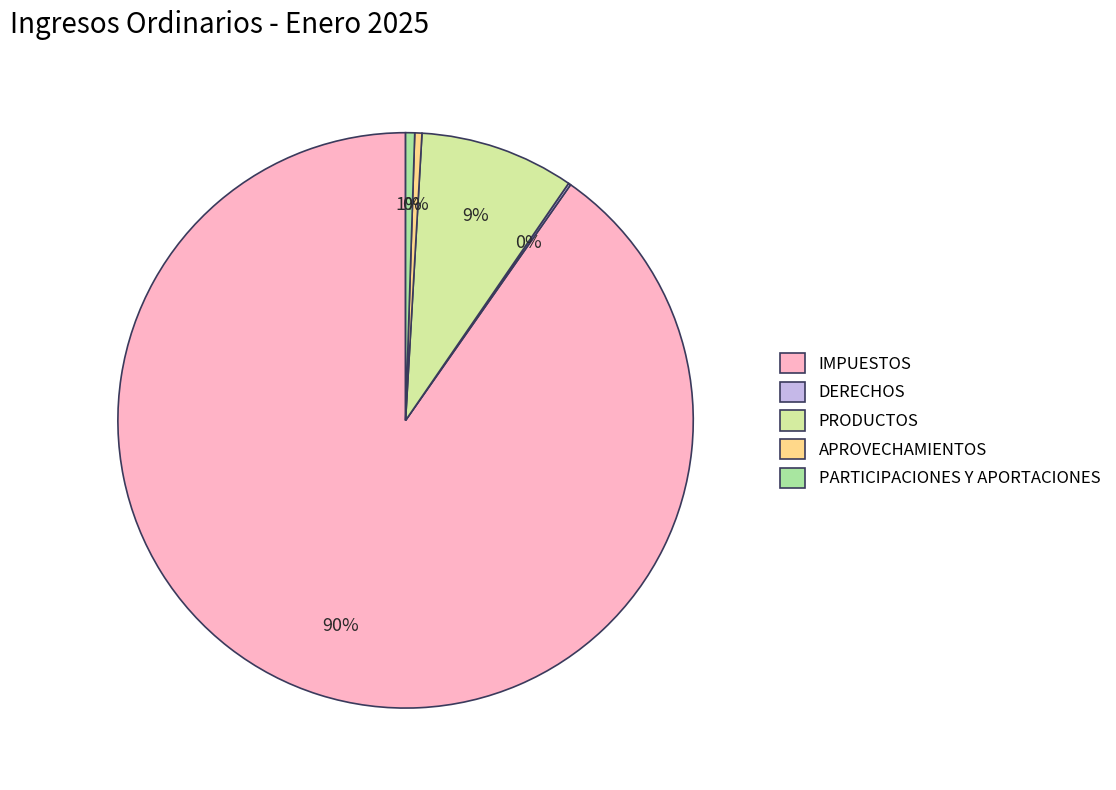

Between PARTICIPACIONES Y APORTACIONES and IMPUESTOS, which is larger?

IMPUESTOS